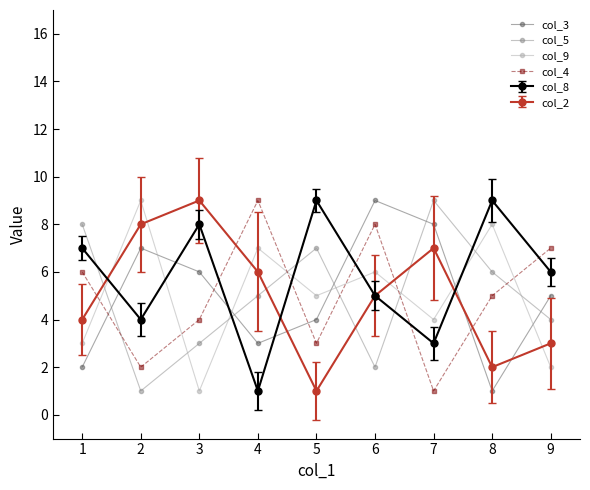

The value of col_2 at 7 is 5. True or false?

False